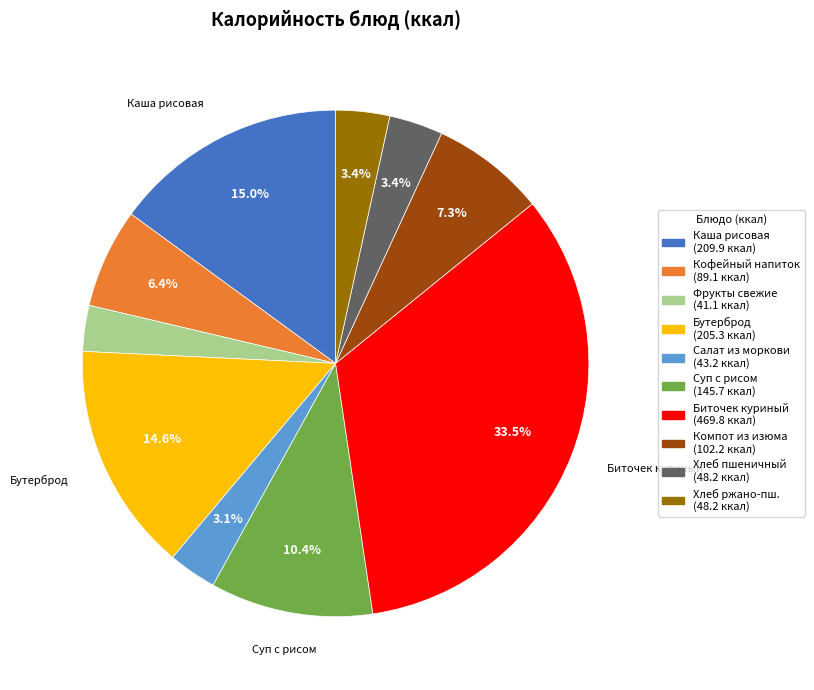

Does any single category account for the majority?

No